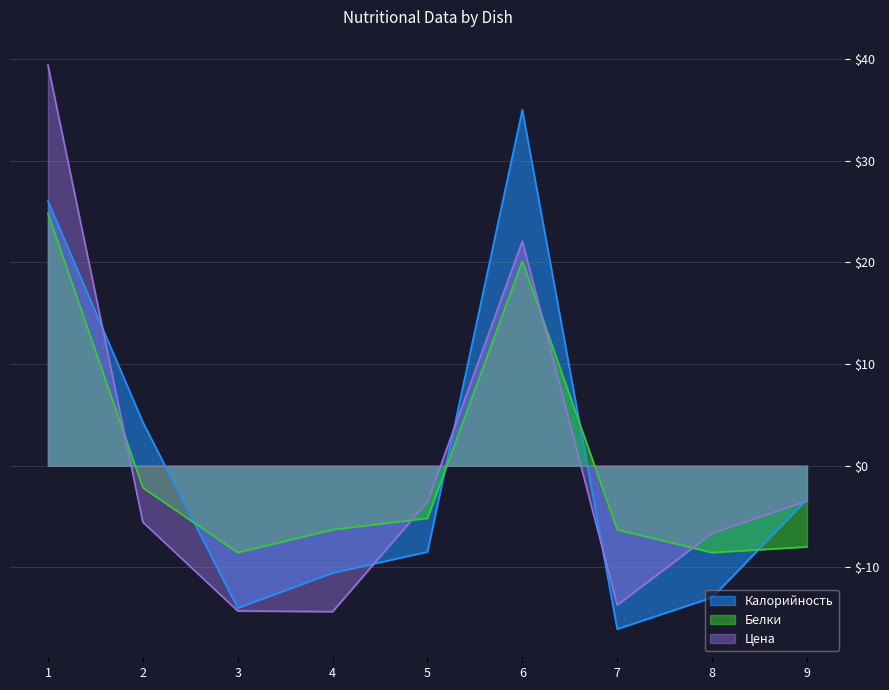

Between 1 and 6, which series saw the biggest shift?

Цена